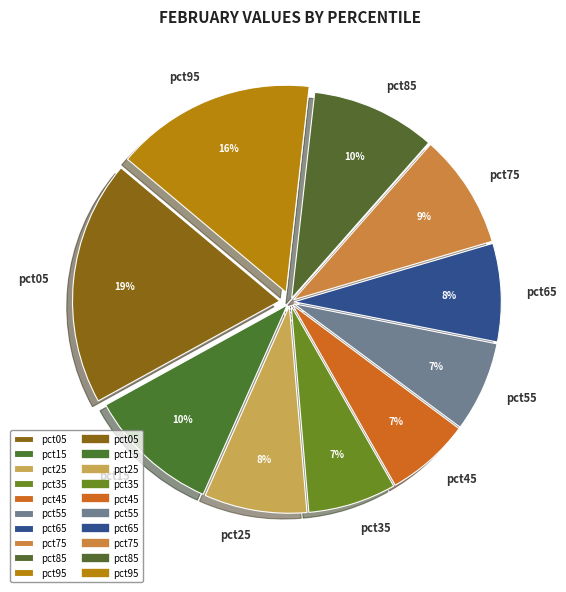

How many segments does this pie chart have?

10